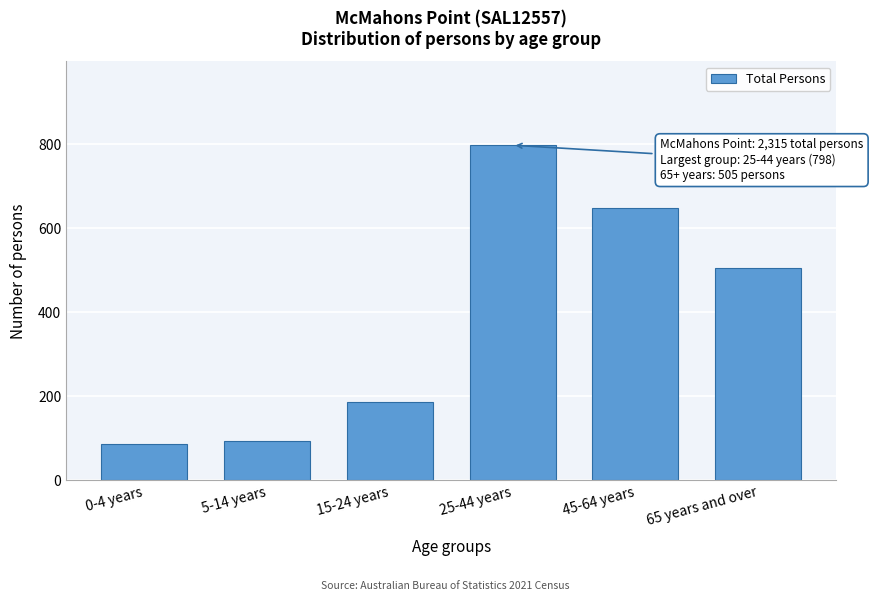

Reading left to right, list all the values displayed in this chart.

86	93	186	798	649	505